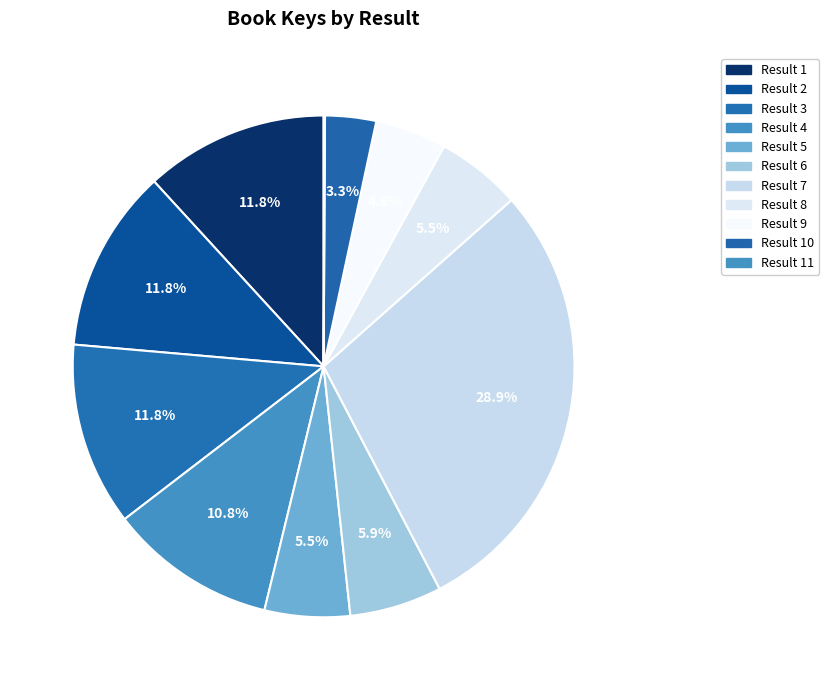

To the nearest percent, what is the average slice percentage?

9%